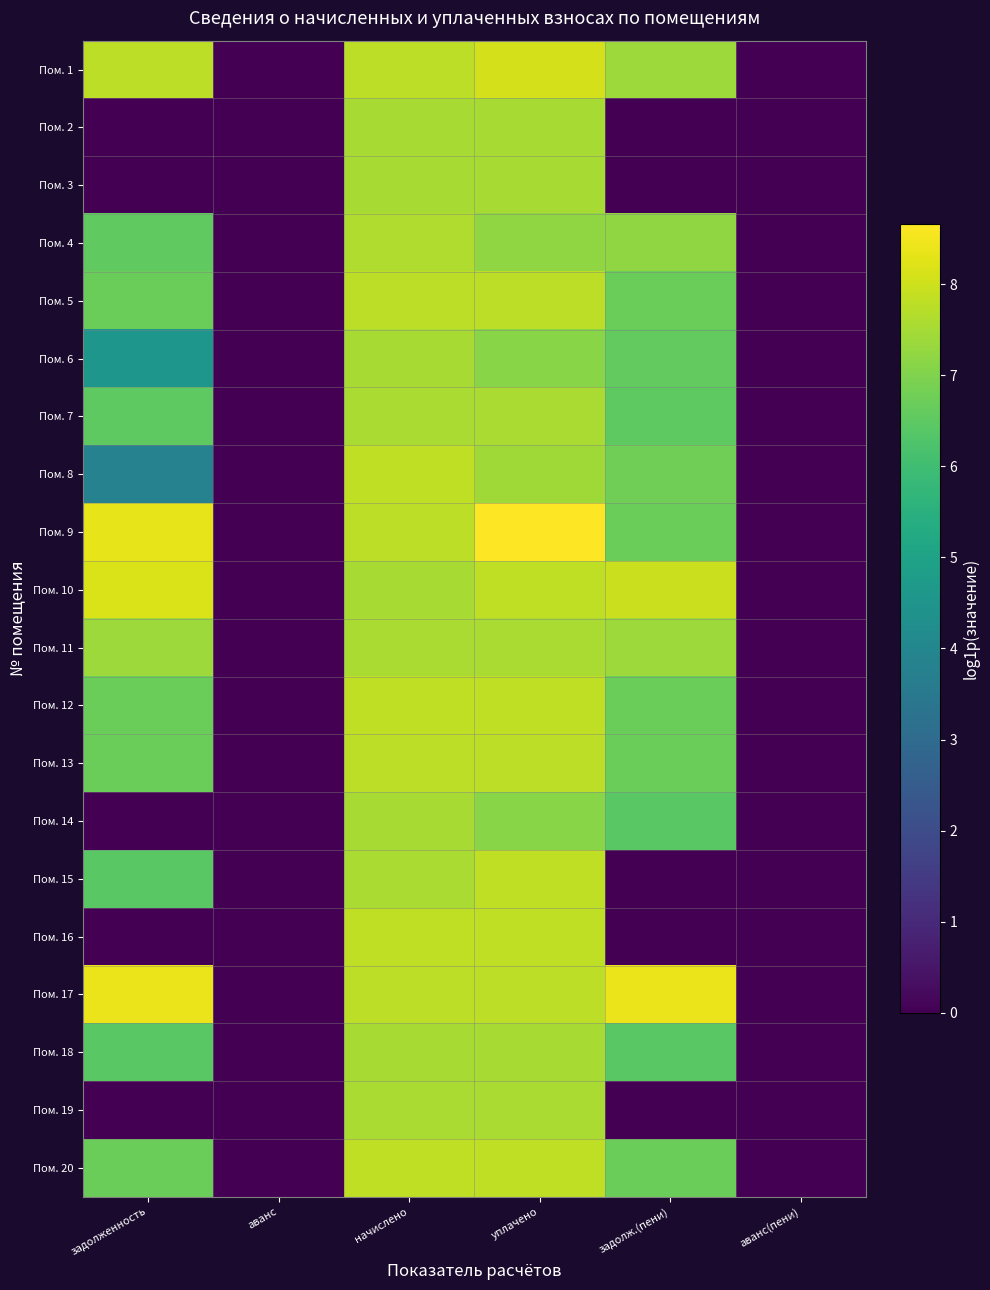

At which category is the sum across all series the highest?

уплачено